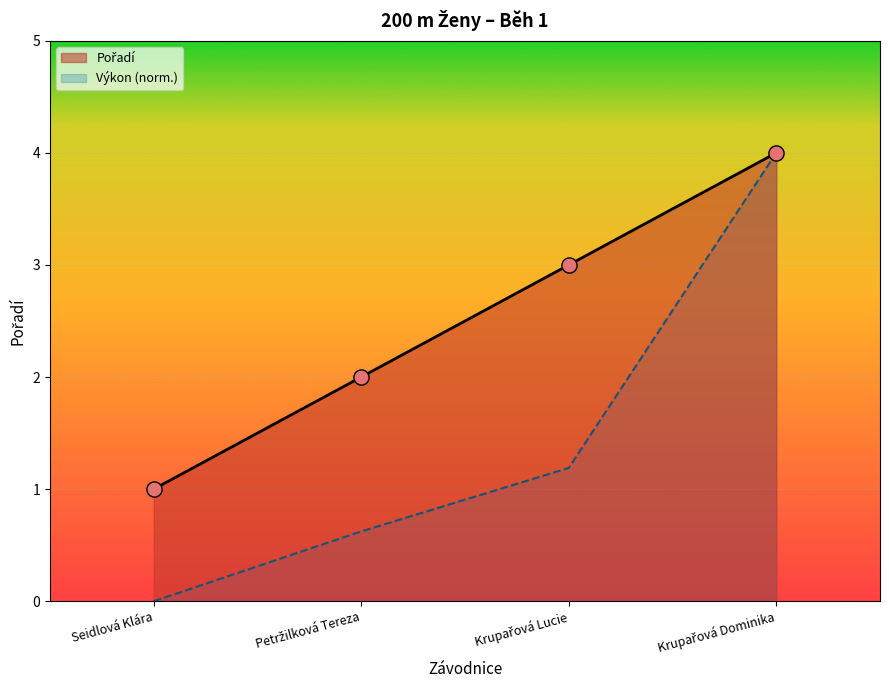

Approximately how many times larger is the value at Krupařová Dominika compared to Seidlová Klára?

4.0